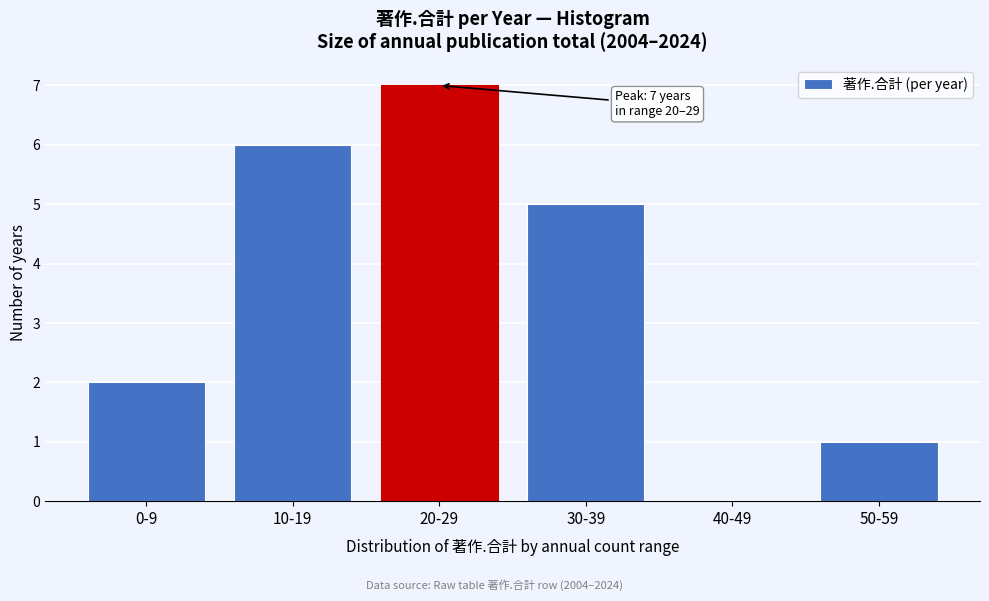

Reading left to right, extract all data points from this chart.

0-9=2	10-19=6	20-29=7	30-39=5	40-49=0	50-59=1